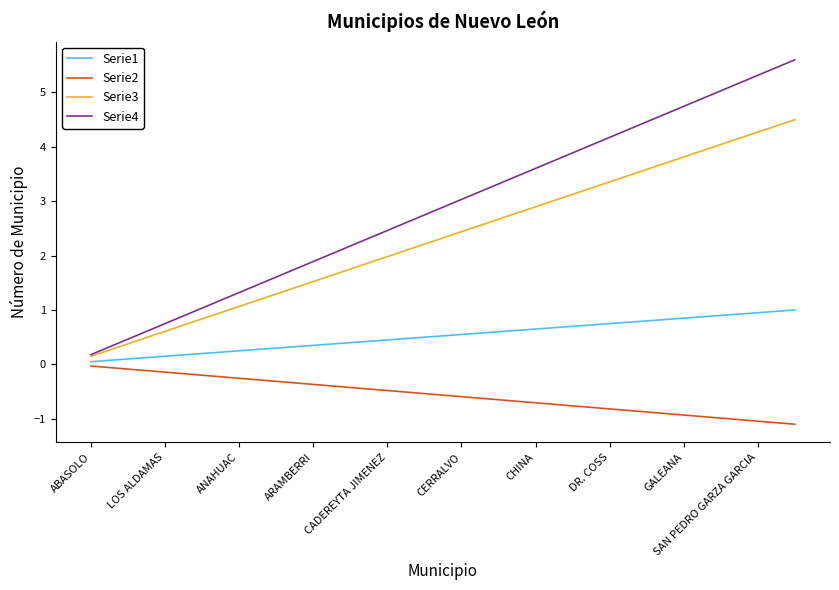

Rank the series by their maximum value, from lowest to highest.

Serie2, Serie1, Serie3, Serie4